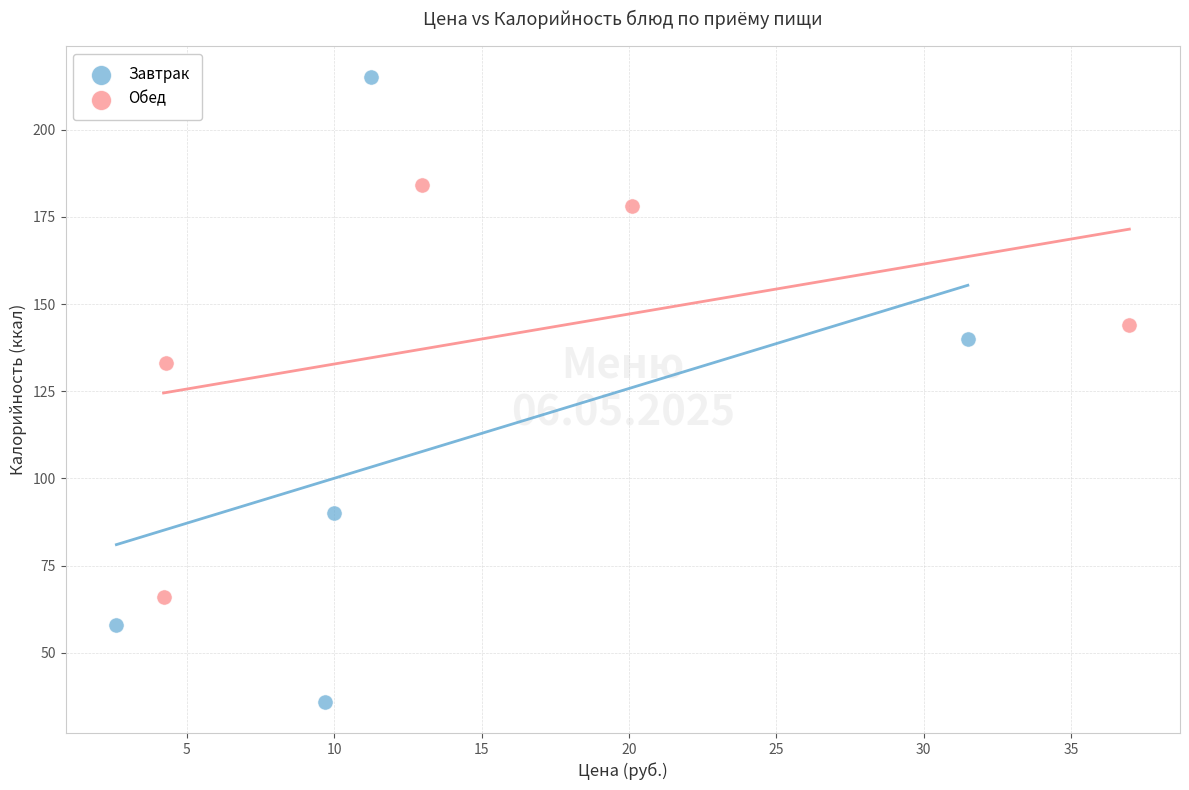

Which series has the widest spread of Y values?

Завтрак